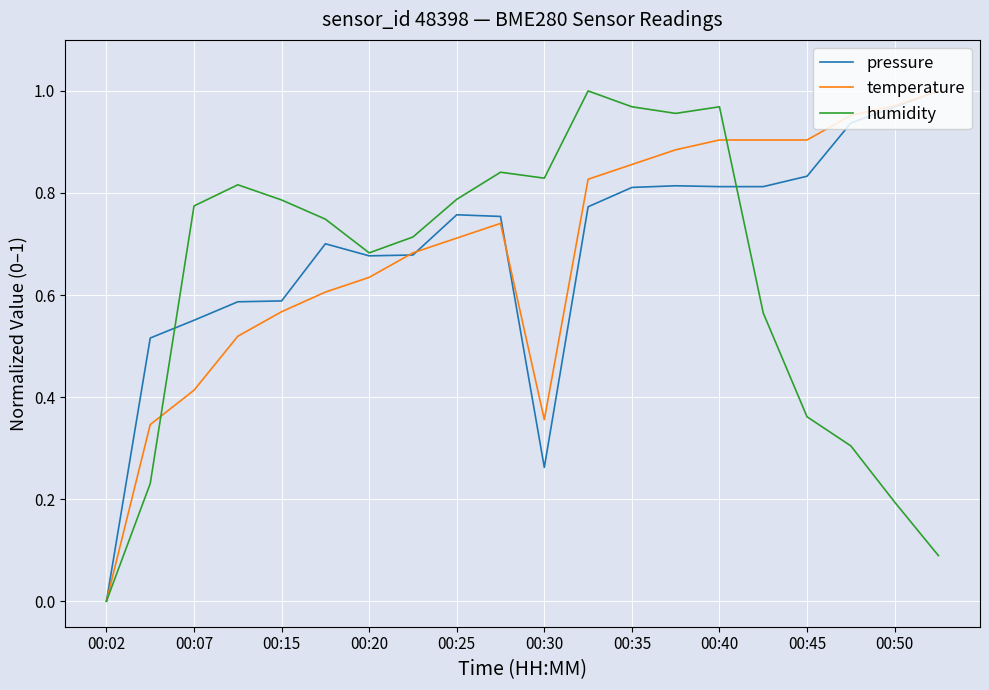

What is the difference between the second highest and second lowest values in the pressure series?

0.7